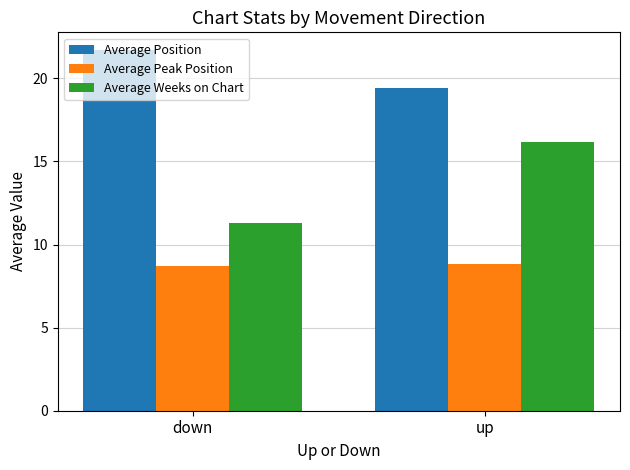

What is the spread (max minus min) of values at up?

10.6